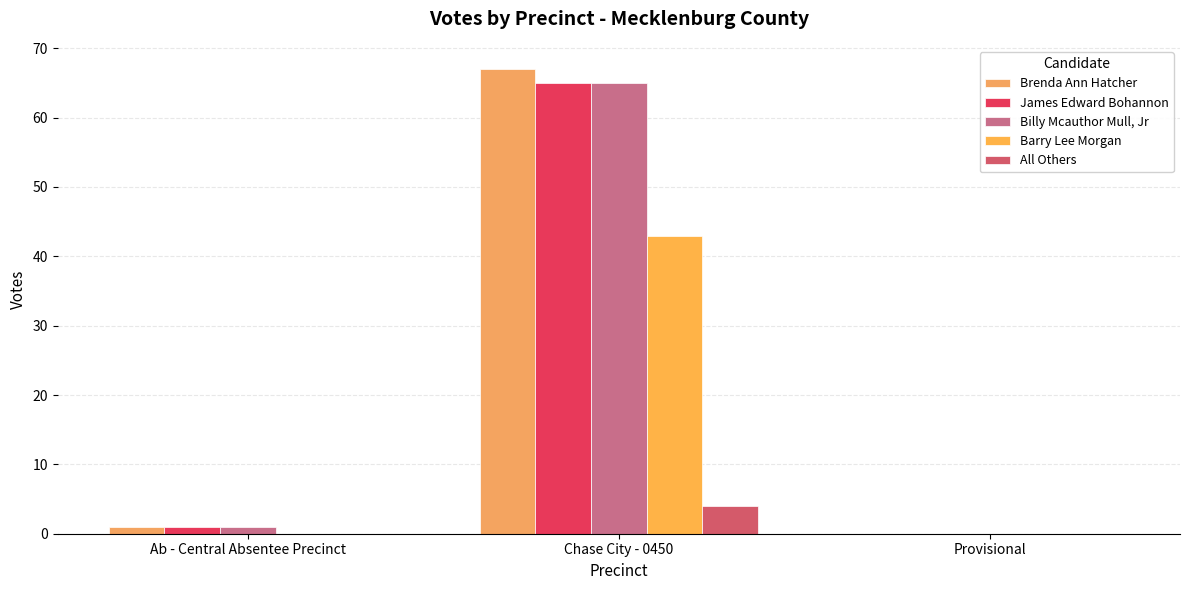

At which label is Billy Mcauthor Mull, Jr closest to 32?

Ab - Central Absentee Precinct